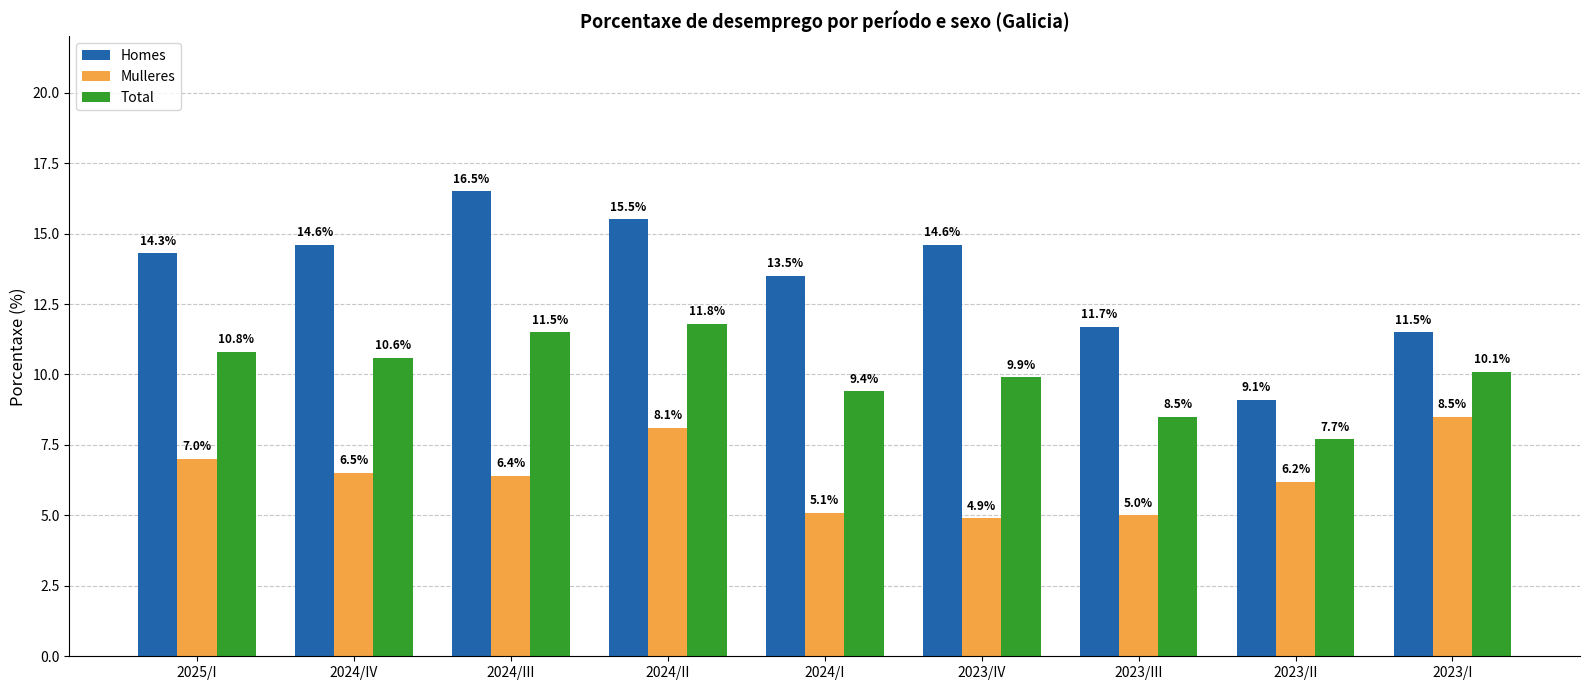

How many bars are there in total?

27